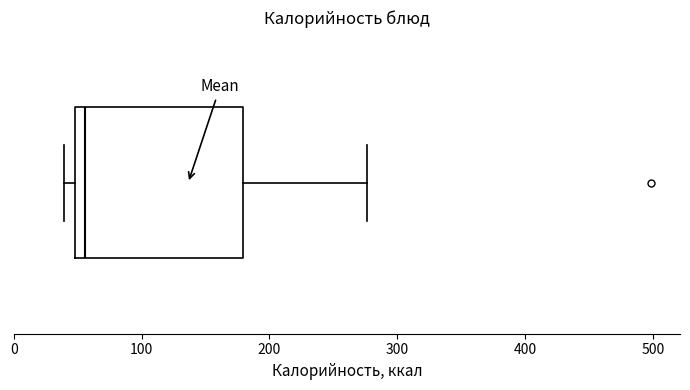

Read this box plot against the x-axis: the position of the median line, the range covered by the box, and the ends of both whiskers. The values are not printed on the chart, so give them approximately, as read against the axis.

median 60, box 50 to 180, whiskers 40 to 280